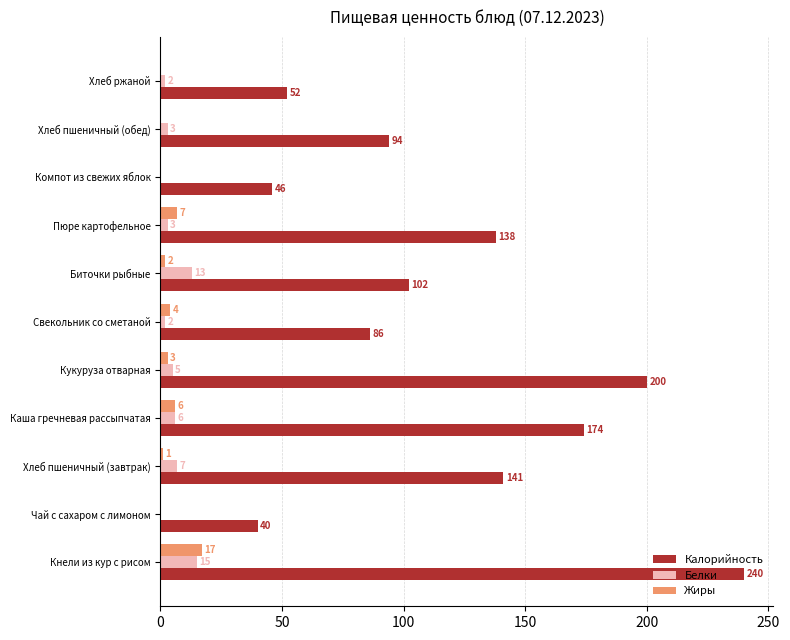

Between Хлеб пшеничный (завтрак) and Кукуруза отварная, which series saw the biggest shift?

Калорийность